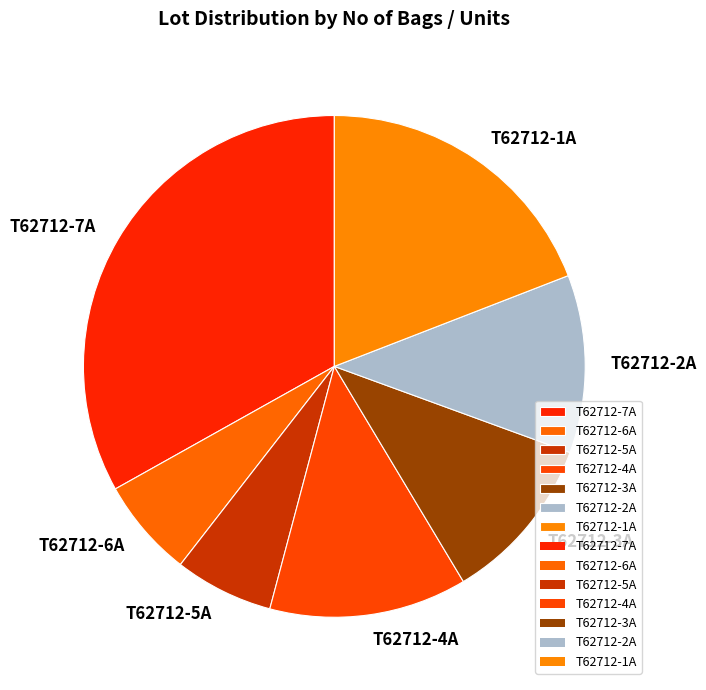

Is it true that T62712-6A is 6% of the pie?

True